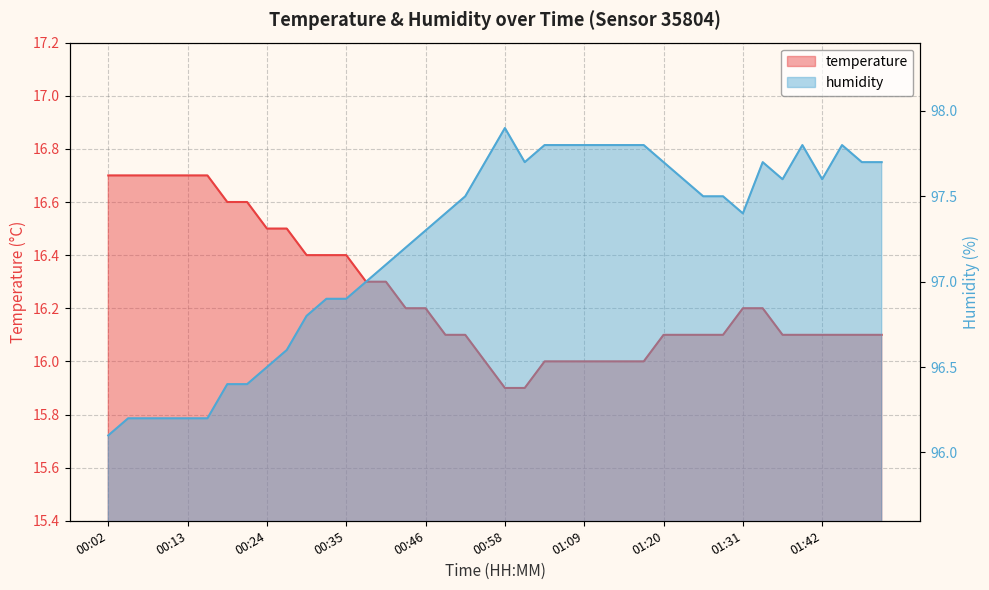

True or false: temperature and humidity intersect in this chart.

False